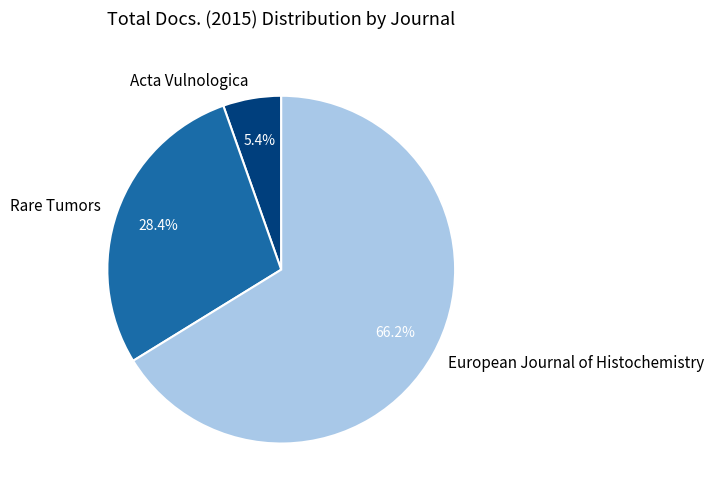

Is European Journal of Histochemistry the majority of the pie?

Yes